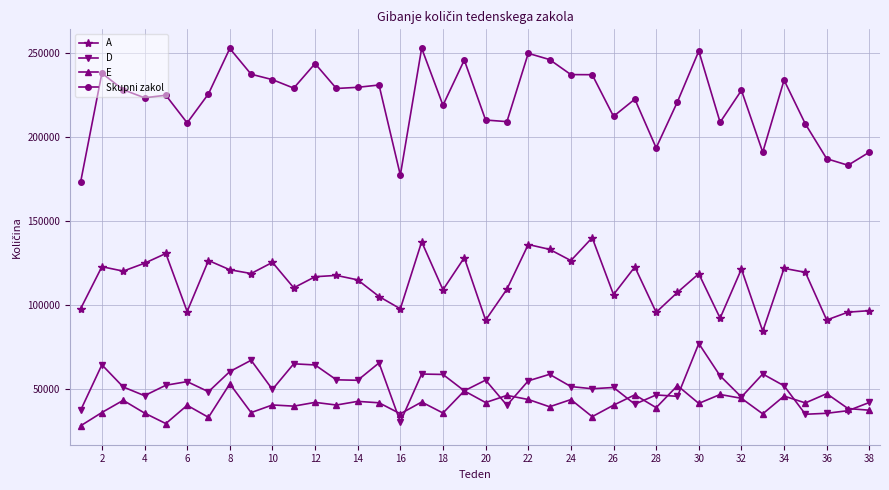

Which series has the largest range (max minus min)?

Skupni zakol